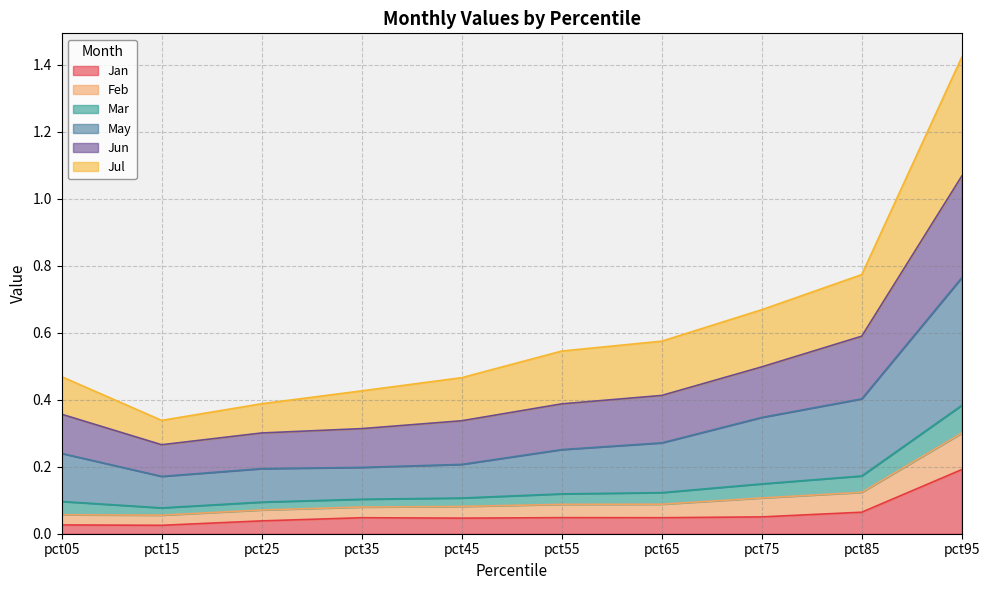

How many categories are shown in the chart?

10